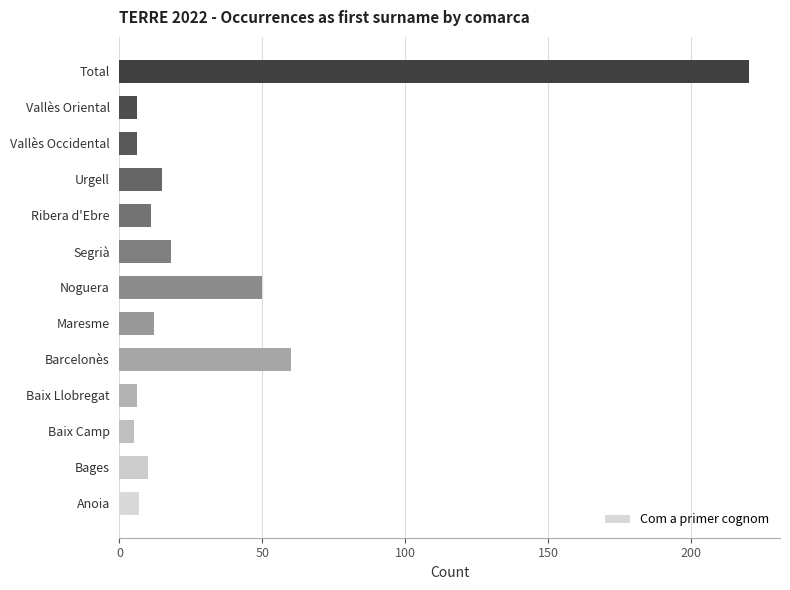

What is the minimum value shown in the chart?

5